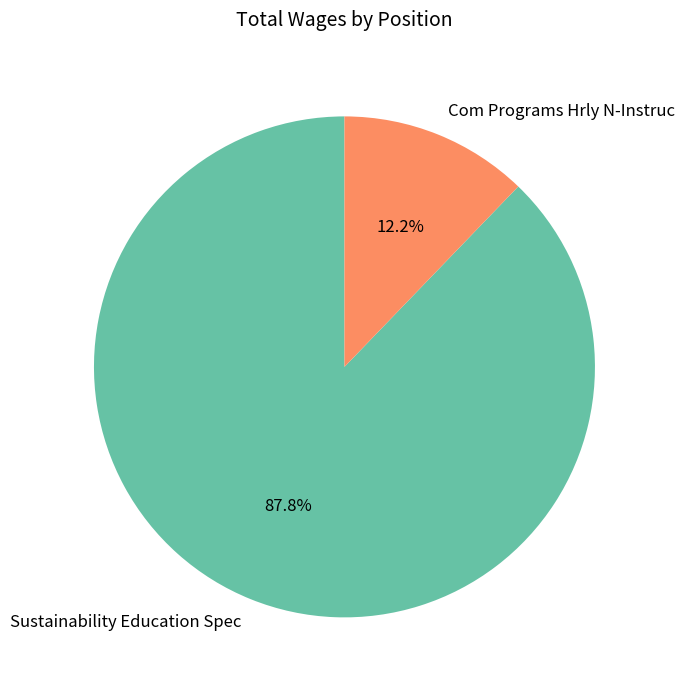

Does Com Programs Hrly N-Instruc account for over 50% of the chart?

No